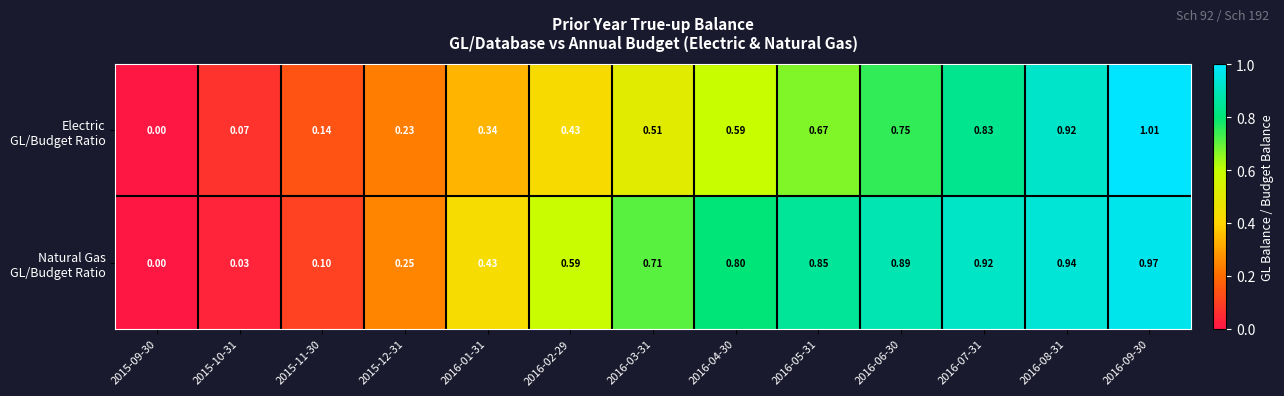

How many categories are shown in the chart?

13